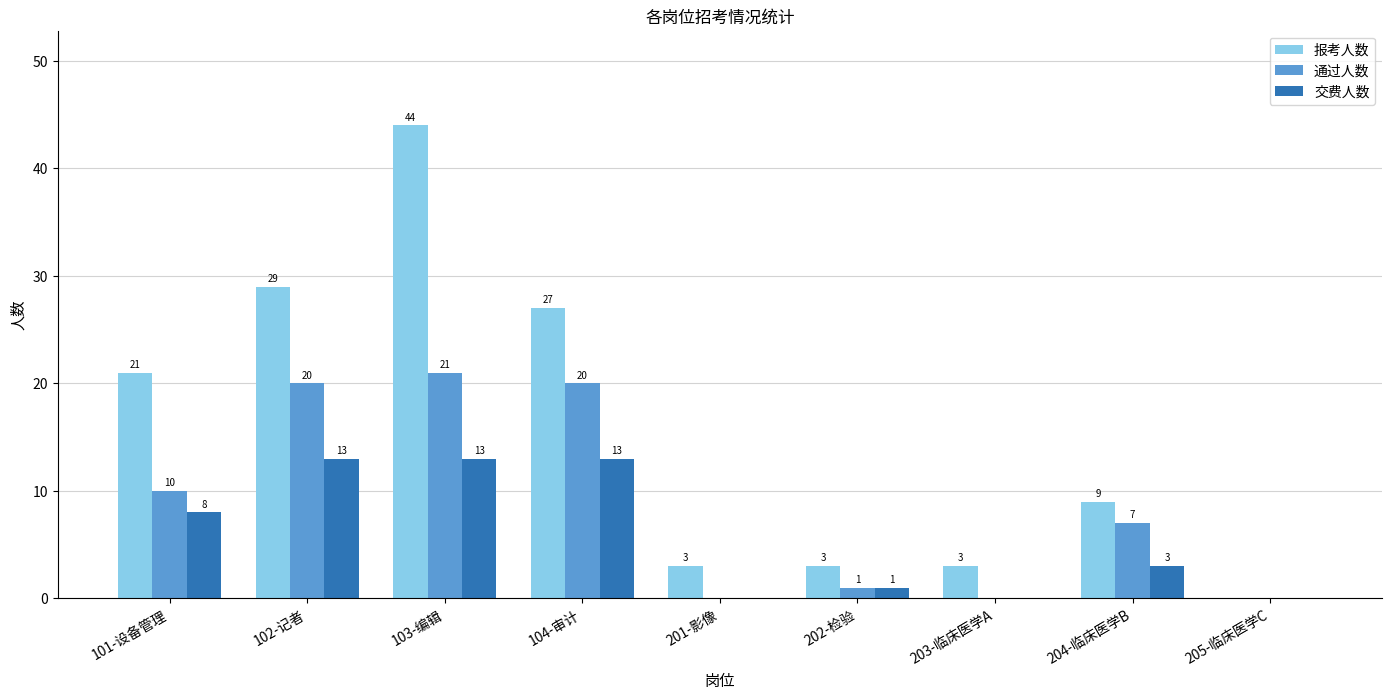

Between 102-记者 and 204-临床医学B, which series saw the biggest shift?

报考人数